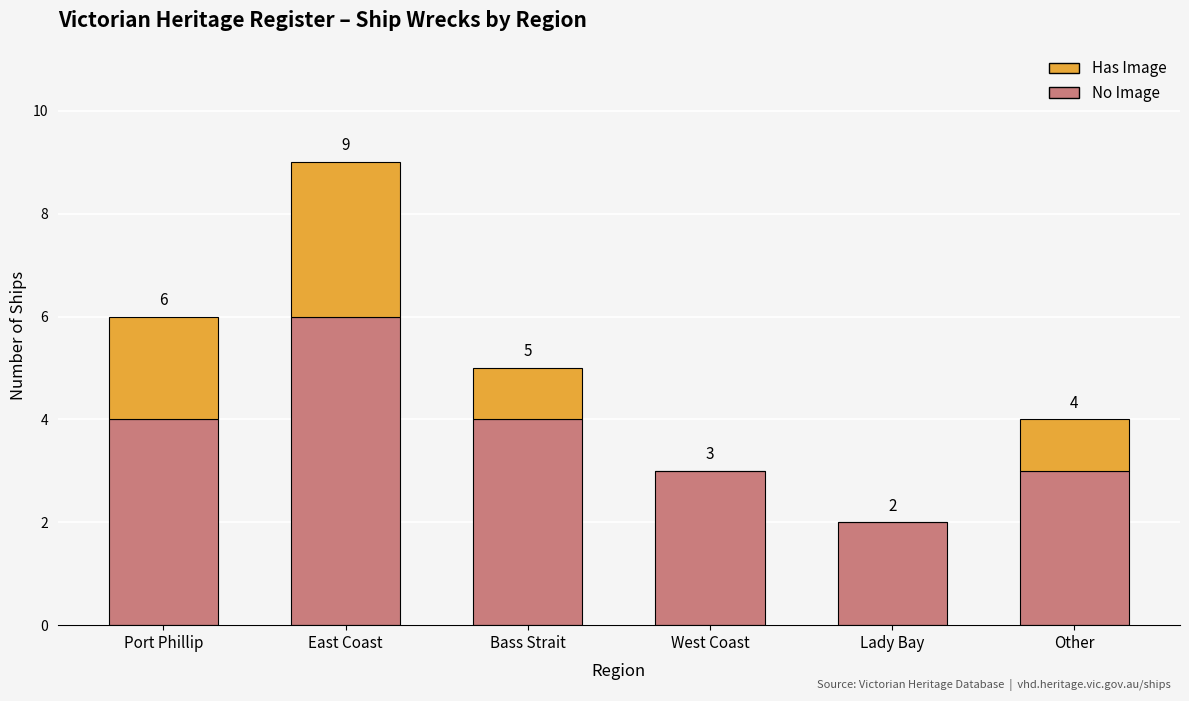

What are all the series names shown in the legend?

Has Image, No Image